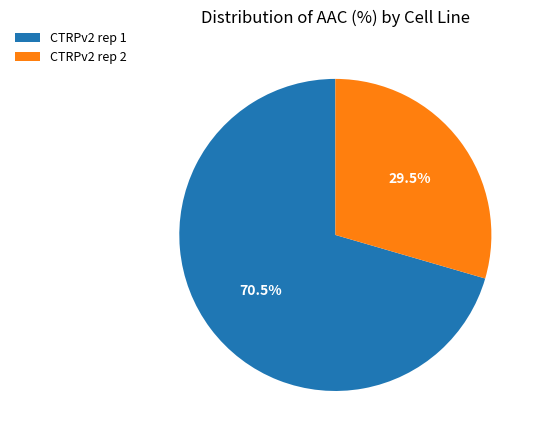

To the nearest percent, what is the average slice percentage?

50%